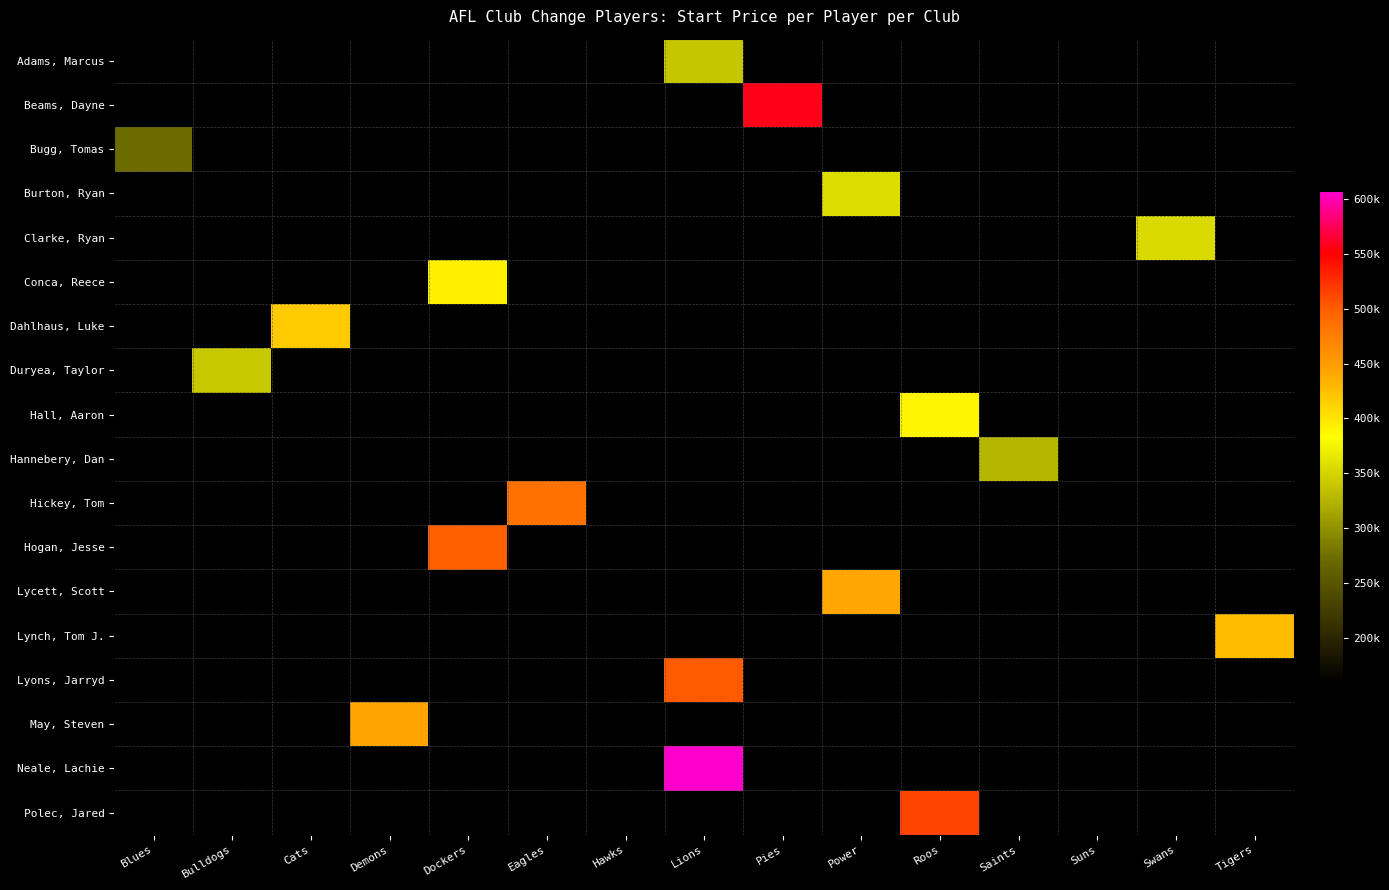

At how many categories does at least one series exceed 351570?

10